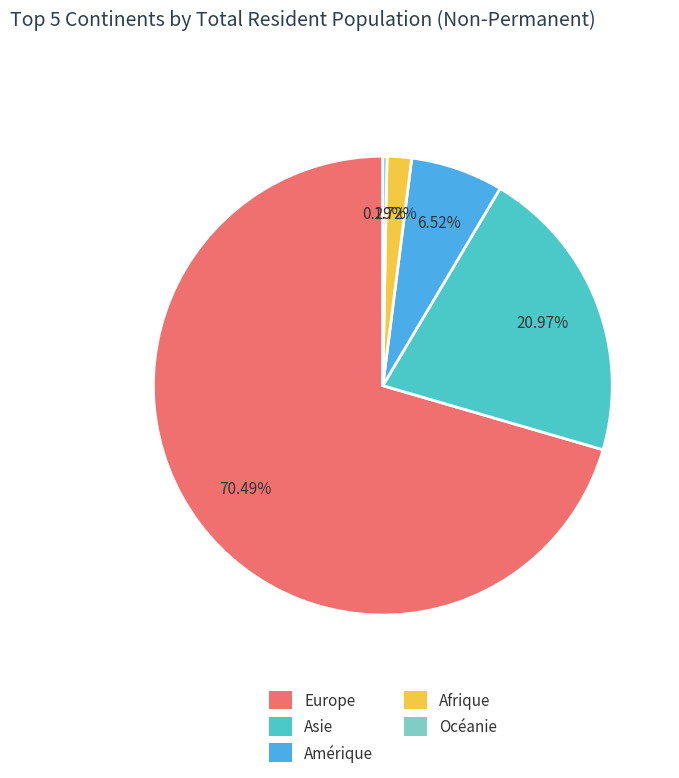

What percentage is NOT represented by Asie?

79.0%